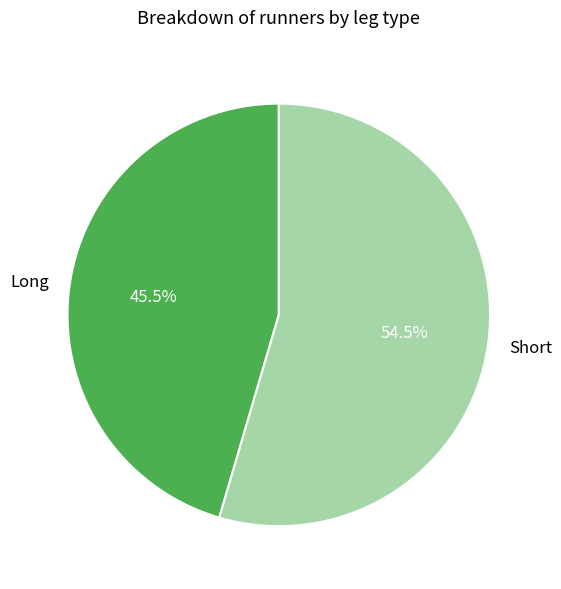

Approximately how many times larger is the value at Long compared to Short?

0.8